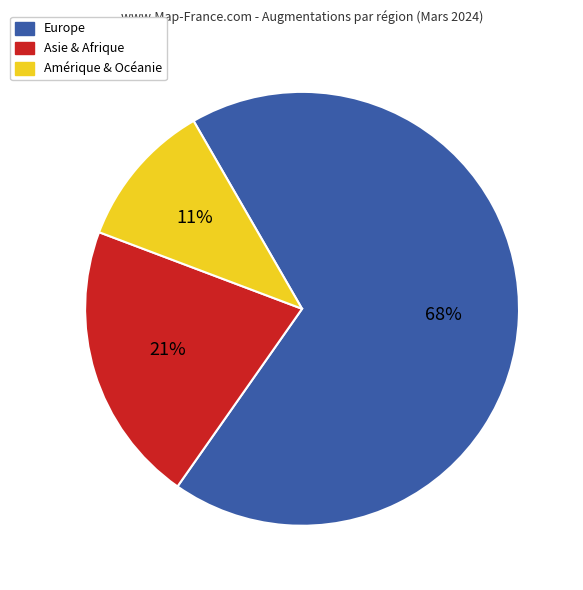

Count the number of slices in the pie.

3